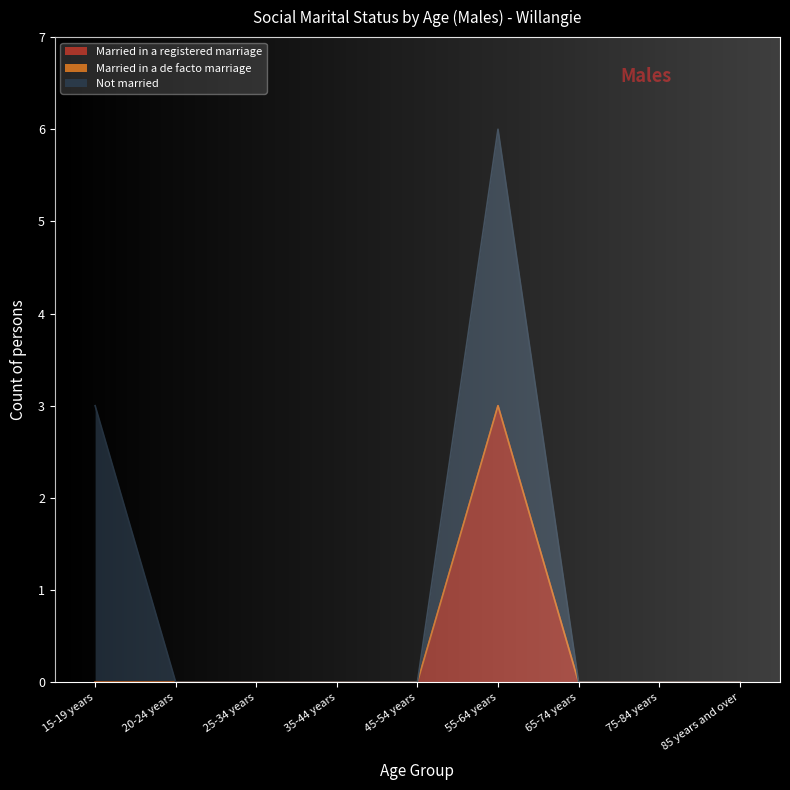

The value of Married in a registered marriage at 45-54 years is 0. True or false?

True